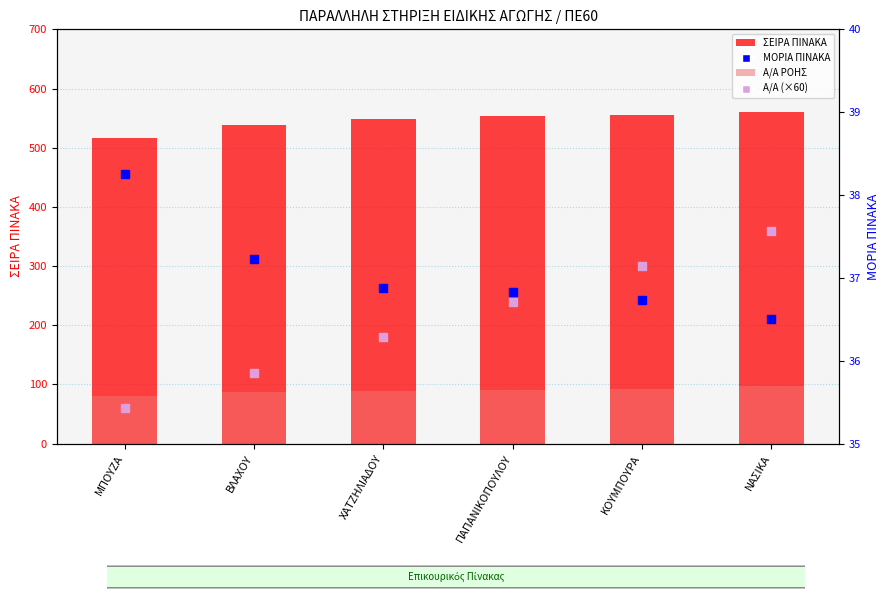

Which series reaches the minimum Y coordinate?

ΜΟΡΙΑ ΠΙΝΑΚΑ